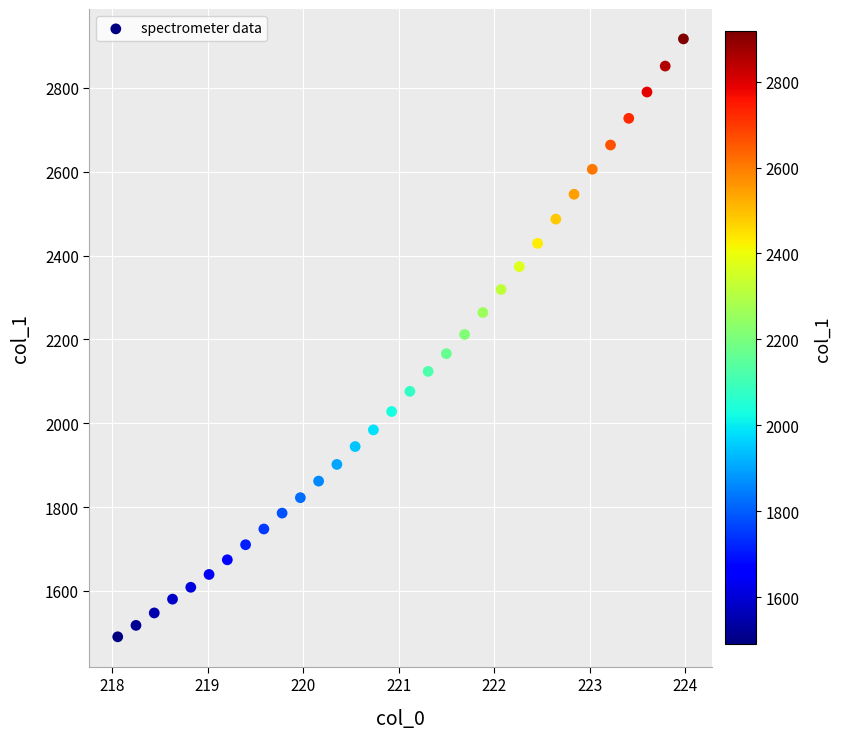

What is the range of Y values (max minus min)?

1426.5